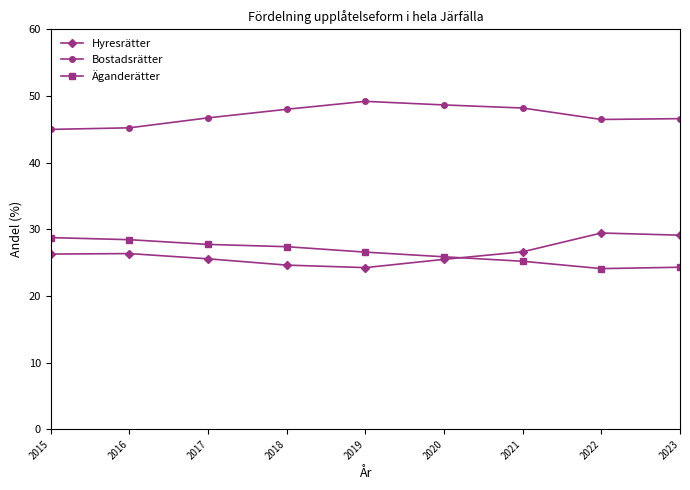

Count the number of data series in this chart.

3